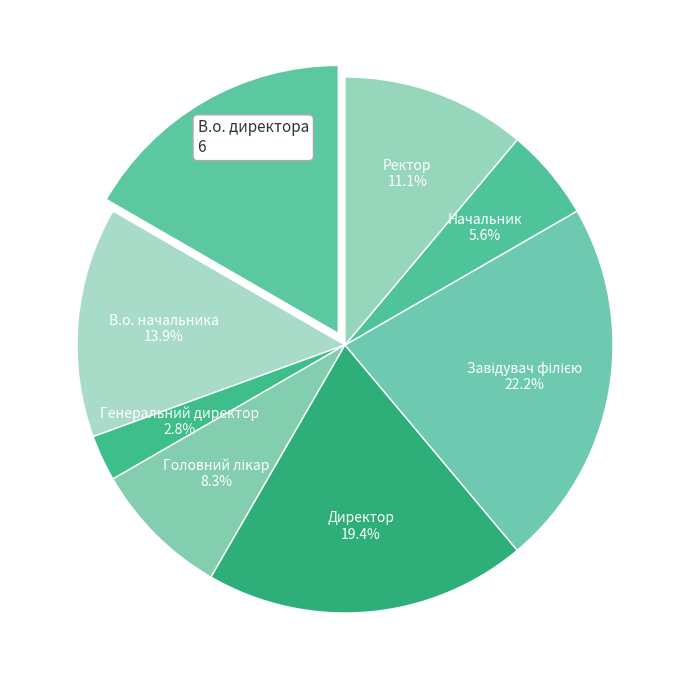

Is there any slice that represents more than half of the pie?

No